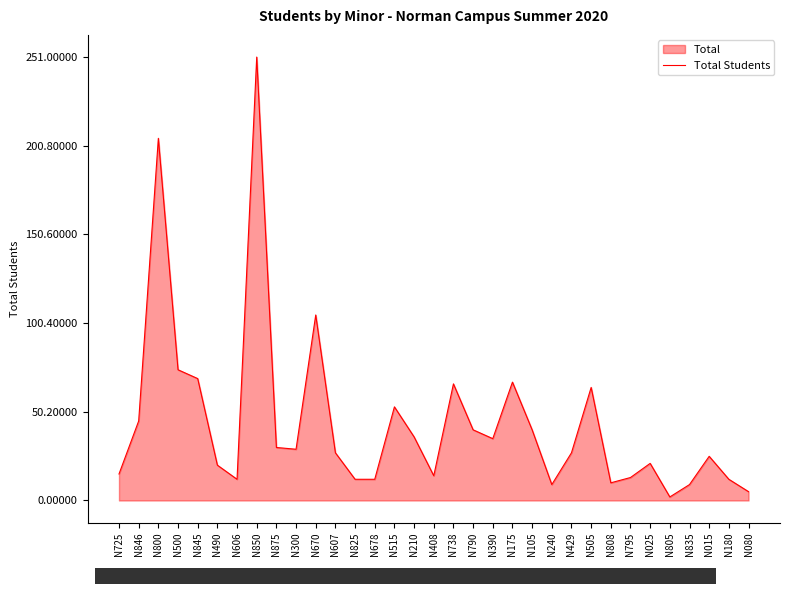

How many lines are shown in the chart?

1